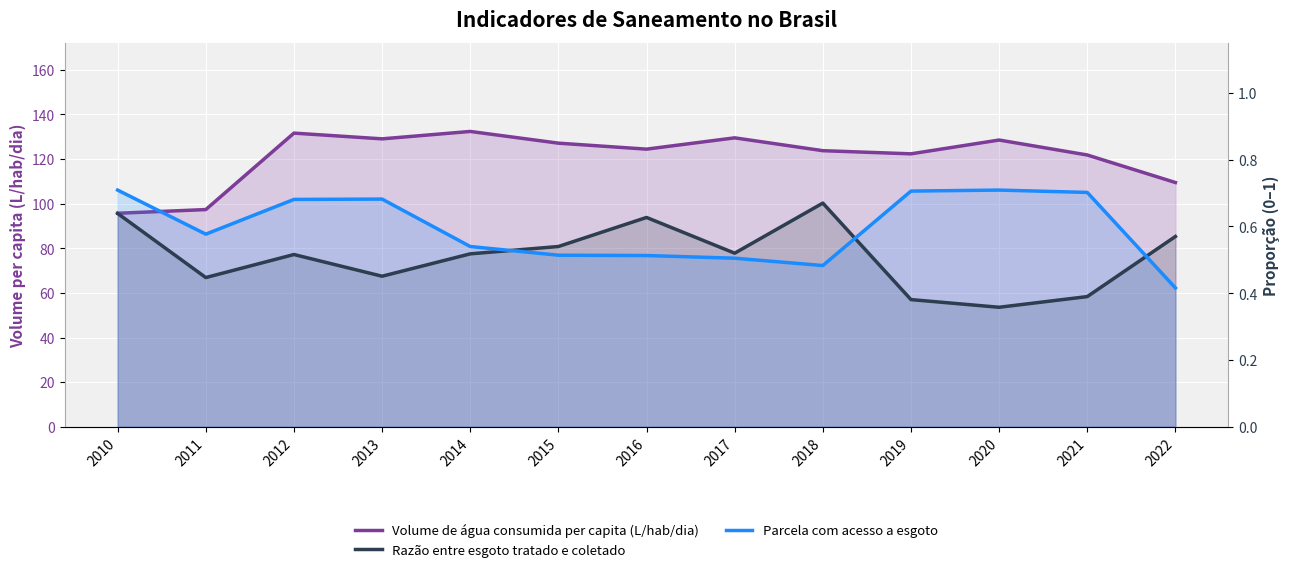

How many data points in Volume de água consumida per capita (L/hab/dia) are above 124?

7